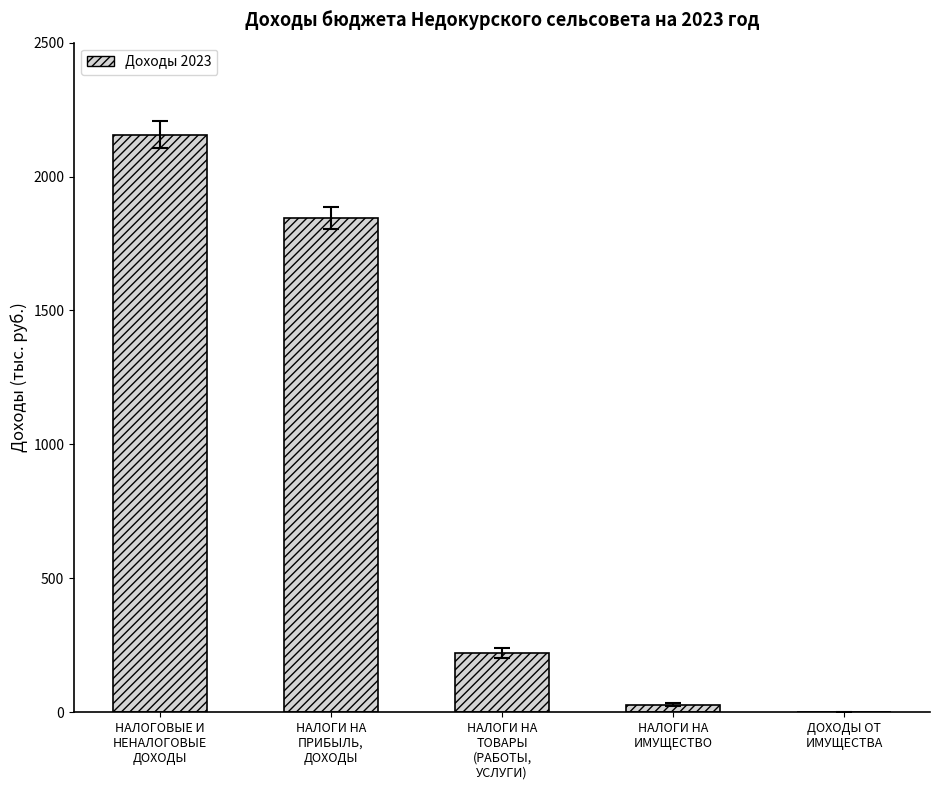

Reading left to right, what are all the values shown in this chart?

НАЛОГОВЫЕ И
НЕНАЛОГОВЫЕ
ДОХОДЫ=2156.3	НАЛОГИ НА
ПРИБЫЛЬ,
ДОХОДЫ=1846.0	НАЛОГИ НА
ТОВАРЫ
(РАБОТЫ,
УСЛУГИ)=220.8	НАЛОГИ НА
ИМУЩЕСТВО=29.0	ДОХОДЫ ОТ
ИМУЩЕСТВА=0.0